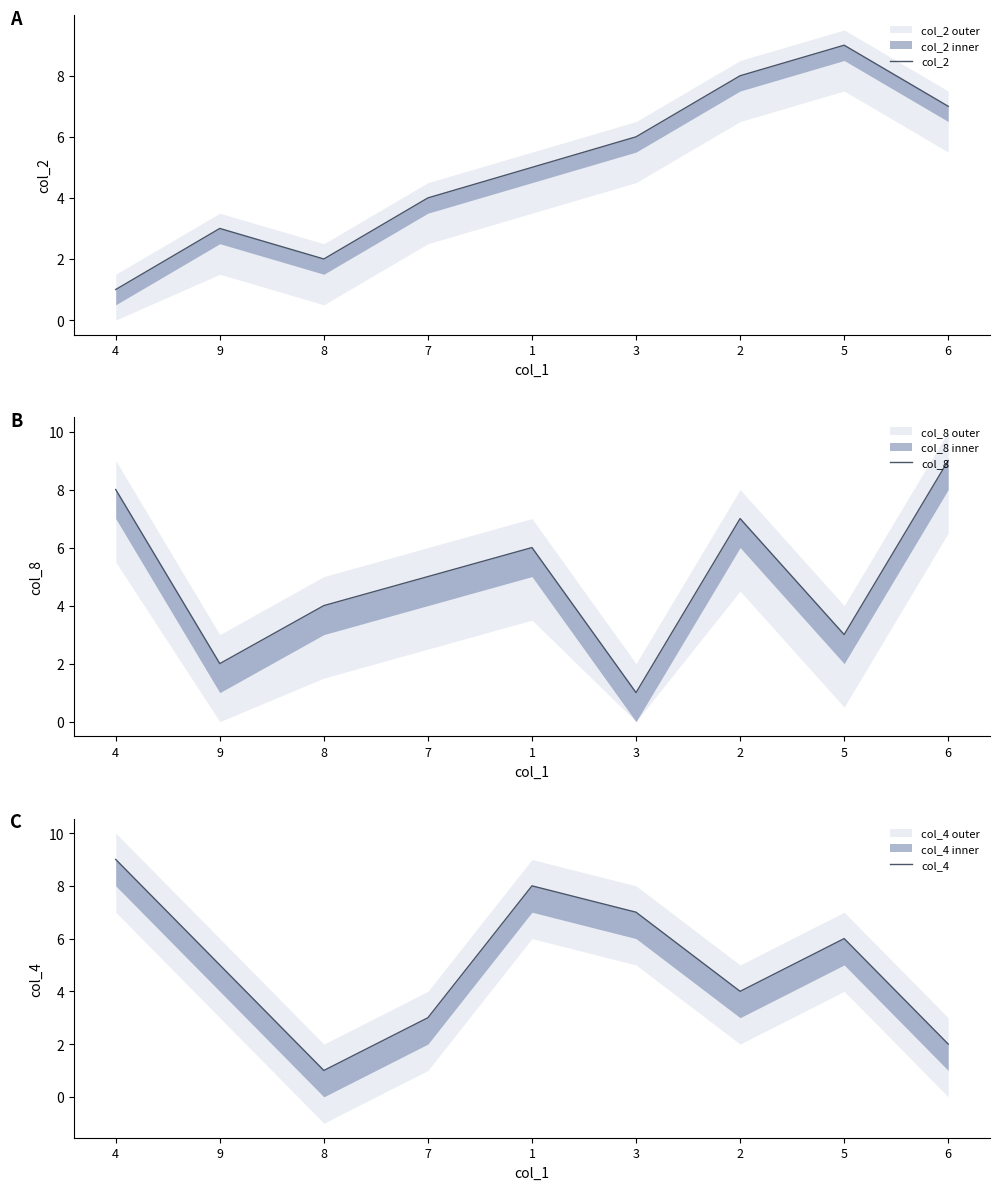

What is the minimum value shown in the chart?

1